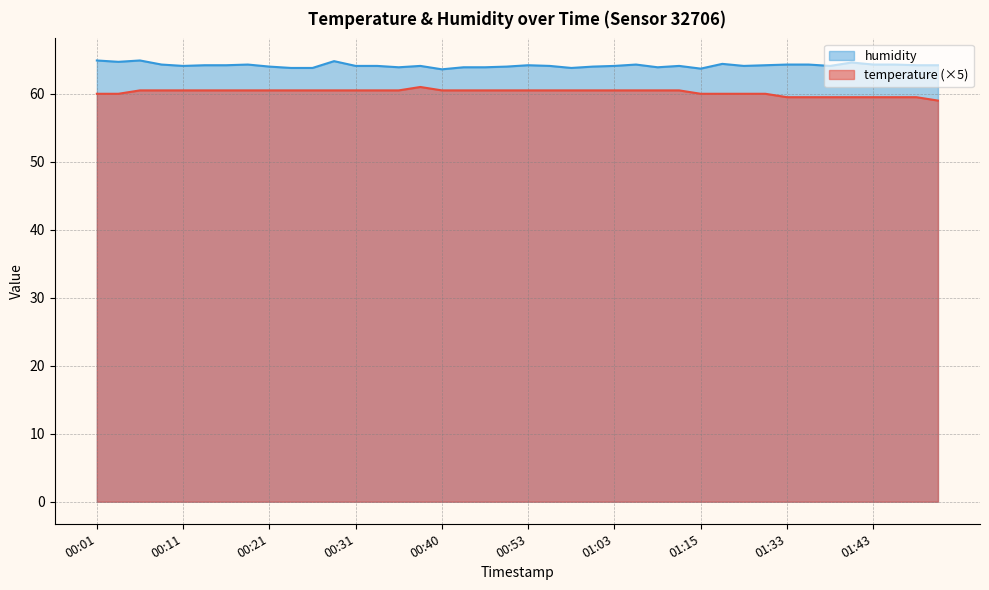

The value of humidity at 00:14 is 64.2. True or false?

True